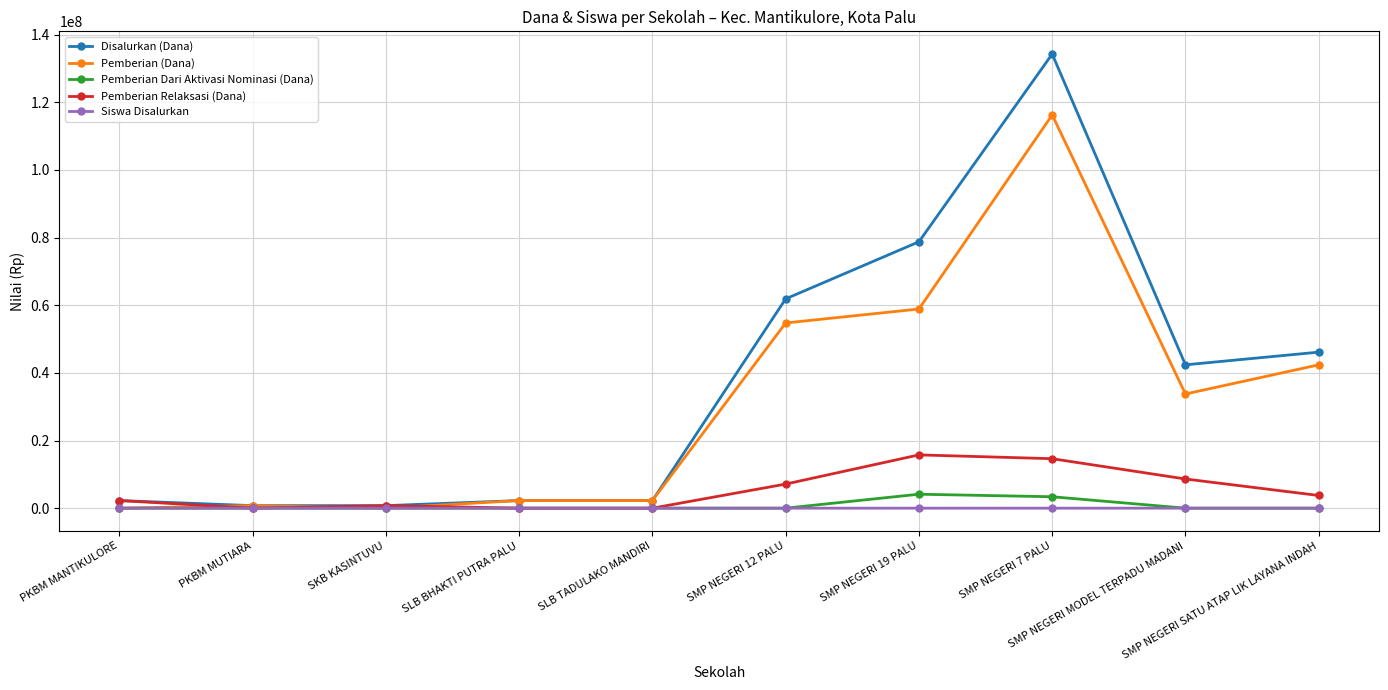

What is the spread (max minus min) of values at SMP NEGERI 12 PALU?

61875000